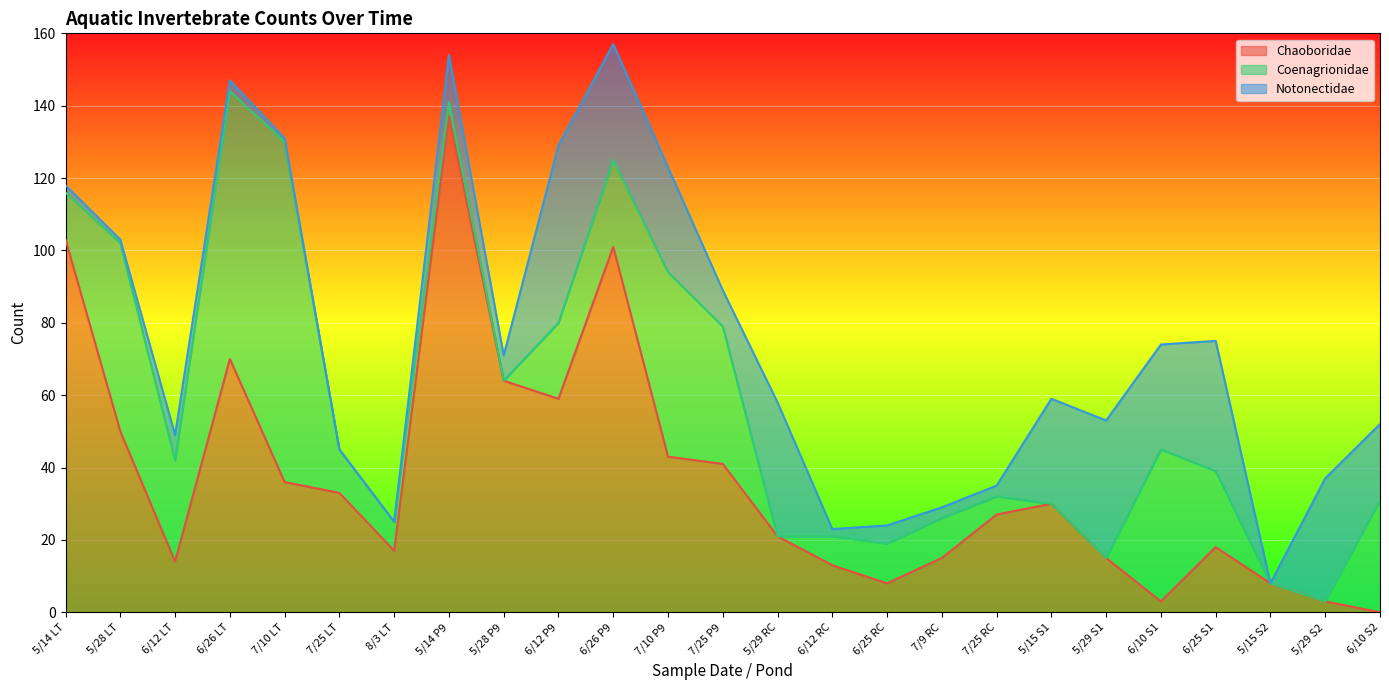

In Notonectidae, how many points are lower than both neighbors (excluding endpoints)?

6